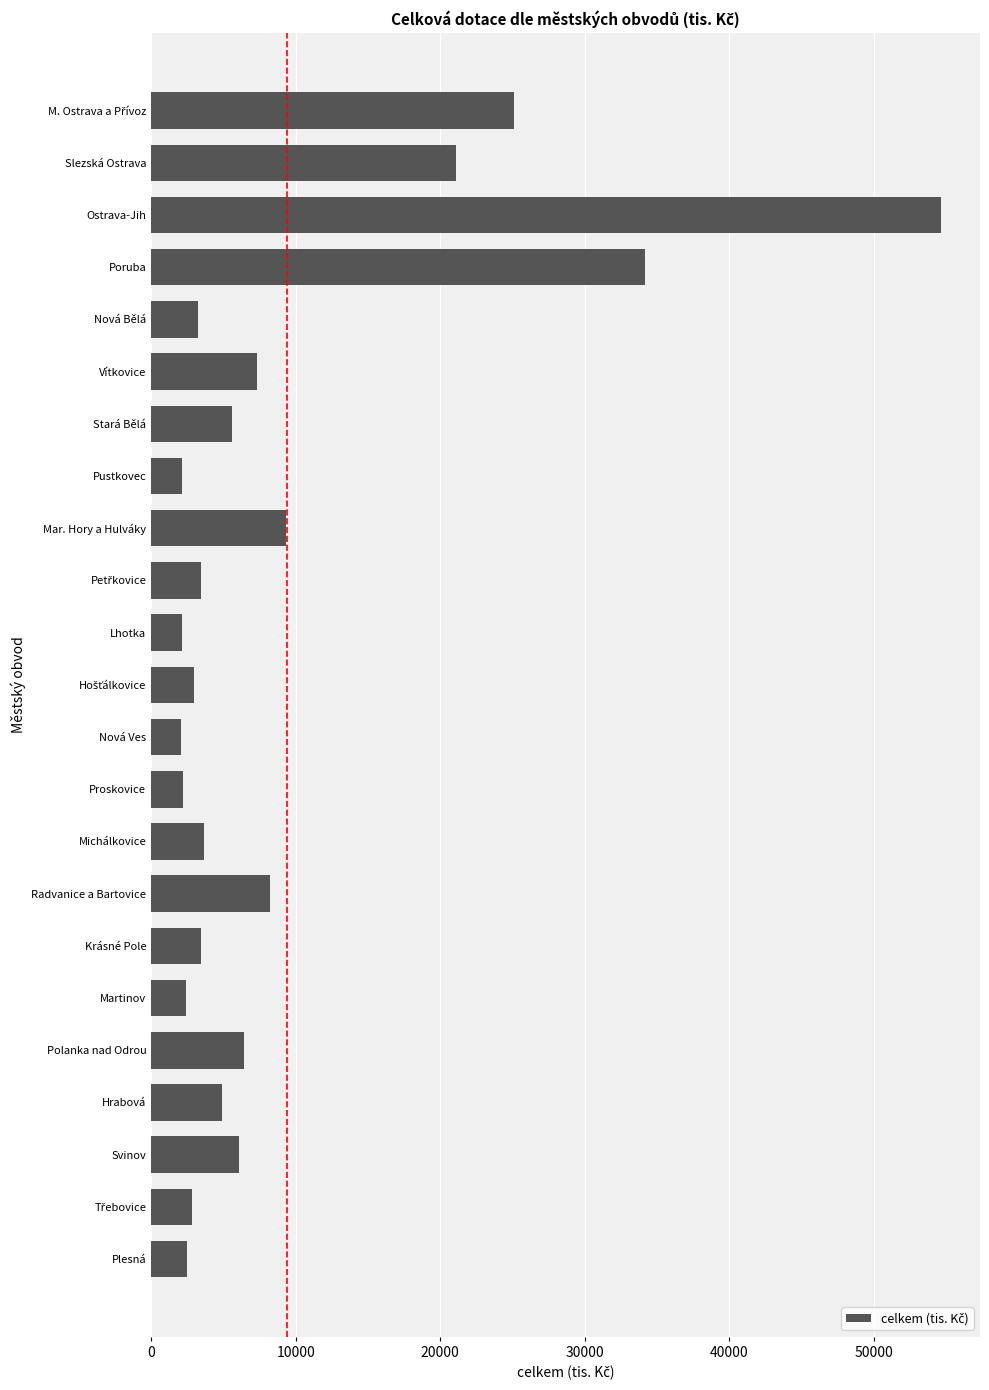

Is it true that the value at Nová Ves is 2052.3?

True